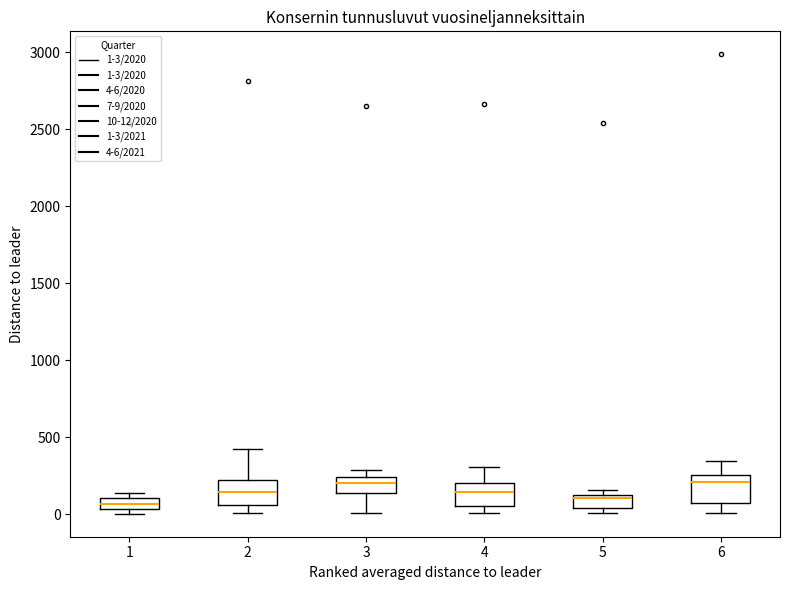

Reading left to right, transcribe this box plot: for each box, give where its median line is, the range the box spans, and where its two whiskers end, as read against the y-axis. The values are not printed on the chart, so give them approximately, as read against the axis.

1: median 50 (inside the box), box 50 to 100, whiskers 0 to 150
2: median 150, box 50 to 200, whiskers 0 to 400
3: median 200, box 150 to 250, whiskers 0 to 300
4: median 150, box 50 to 200, whiskers 0 to 300
5: median 100, box 50 to 150, whiskers 0 to 150 (just above the box's upper edge)
6: median 200, box 50 to 250, whiskers 0 to 350